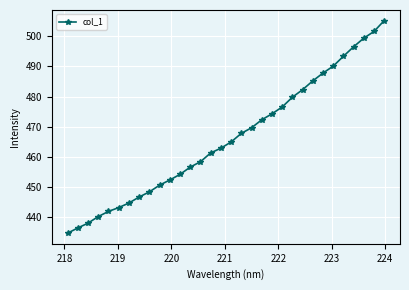

What is the sum of all values?

14917.0